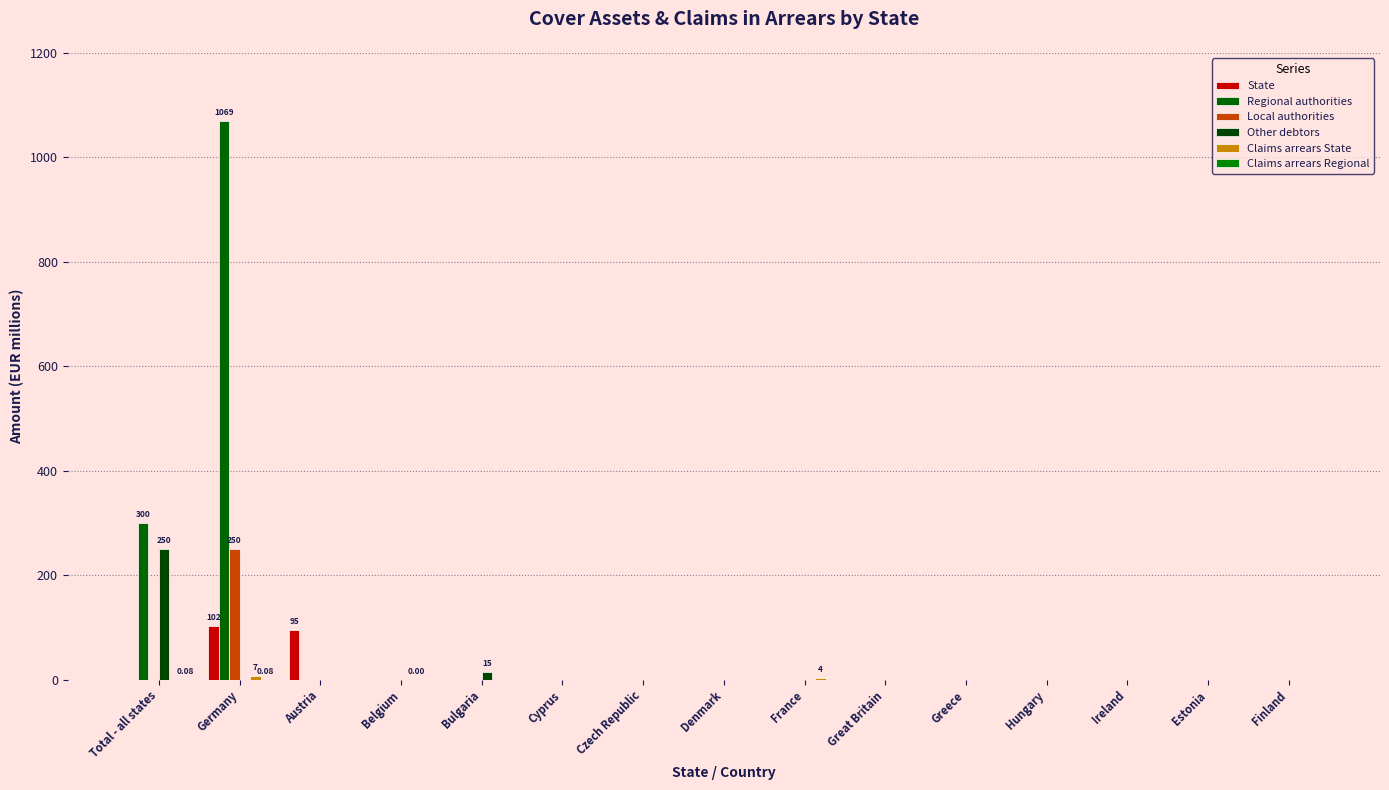

Reading right to left, list all the values displayed in this chart.

State: 0.0	0.0	0.0	0.0	0.0	0.0	0.0	0.0	0.0	0.0	0.0	0.0	95.0	102.3	0.0
Regional authorities: 0.0	0.0	0.0	0.0	0.0	0.0	0.0	0.0	0.0	0.0	0.0	0.0	0.0	1068.9	300.3
Local authorities: 0.0	0.0	0.0	0.0	0.0	0.0	0.0	0.0	0.0	0.0	0.0	0.0	0.0	250.0	0.0
Other debtors: 0.0	0.0	0.0	0.0	0.0	0.0	0.0	0.0	0.0	0.0	15.0	0.0	0.0	0.0	250.0
Claims arrears State: 0.0	0.0	0.0	0.0	0.0	0.0	3.7	0.0	0.0	0.0	0.0	0.0	0.0	7.3	0.0
Claims arrears Regional: 0.0	0.0	0.0	0.0	0.0	0.0	0.0	0.0	0.0	0.0	0.0	0.0	0.0	0.1	0.1